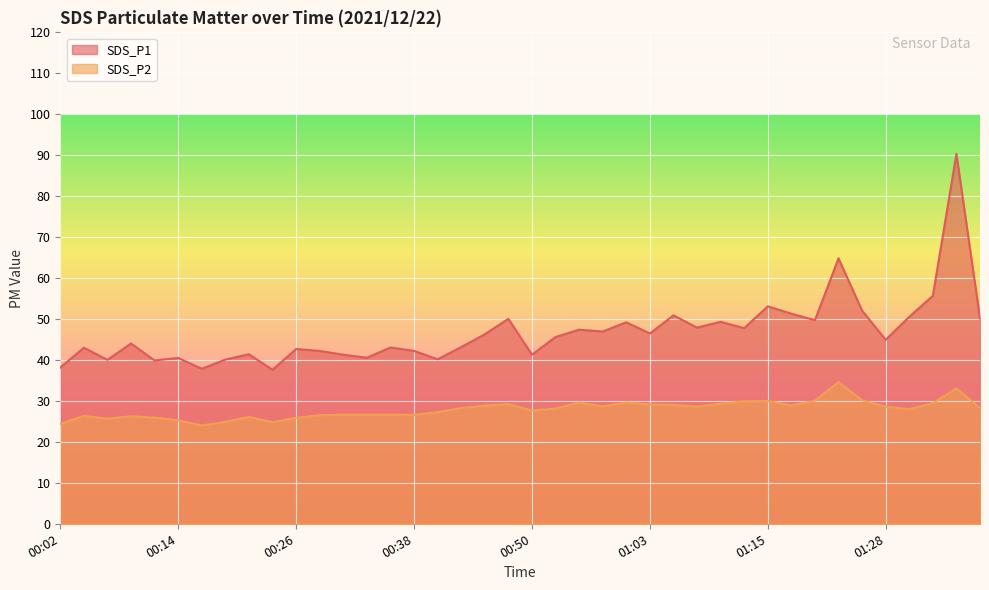

Reading right to left, extract all data points from this chart.

SDS_P1: 01:37=50.1	01:35=90.3	01:32=55.7	01:30=50.5	01:28=44.9	01:25=52.0	01:23=64.8	01:20=49.7	01:17=51.3	01:15=53.1	01:12=47.8	01:10=49.3	01:07=47.9	01:05=50.9	01:03=46.5	01:00=49.2	00:58=47.0	00:55=47.4	00:53=45.6	00:50=41.3	00:48=50.0	00:46=46.3	00:43=43.1	00:41=40.2	00:38=42.2	00:36=43.0	00:33=40.5	00:31=41.3	00:28=42.2	00:26=42.7	00:24=37.6	00:21=41.4	00:19=40.1	00:16=37.9	00:14=40.5	00:11=39.9	00:09=44.0	00:06=40.0	00:04=43.0	00:02=38.1
SDS_P2: 01:37=28.2	01:35=33.1	01:32=29.4	01:30=28.0	01:28=28.6	01:25=30.2	01:23=34.6	01:20=30.1	01:17=28.9	01:15=30.0	01:12=29.9	01:10=29.3	01:07=28.6	01:05=29.0	01:03=29.1	01:00=29.6	00:58=28.7	00:55=29.6	00:53=28.1	00:50=27.7	00:48=29.2	00:46=28.9	00:43=28.2	00:41=27.3	00:38=26.6	00:36=26.6	00:33=26.6	00:31=26.6	00:28=26.5	00:26=25.9	00:24=24.8	00:21=26.1	00:19=24.9	00:16=24.0	00:14=25.3	00:11=25.9	00:09=26.2	00:06=25.7	00:04=26.4	00:02=24.4